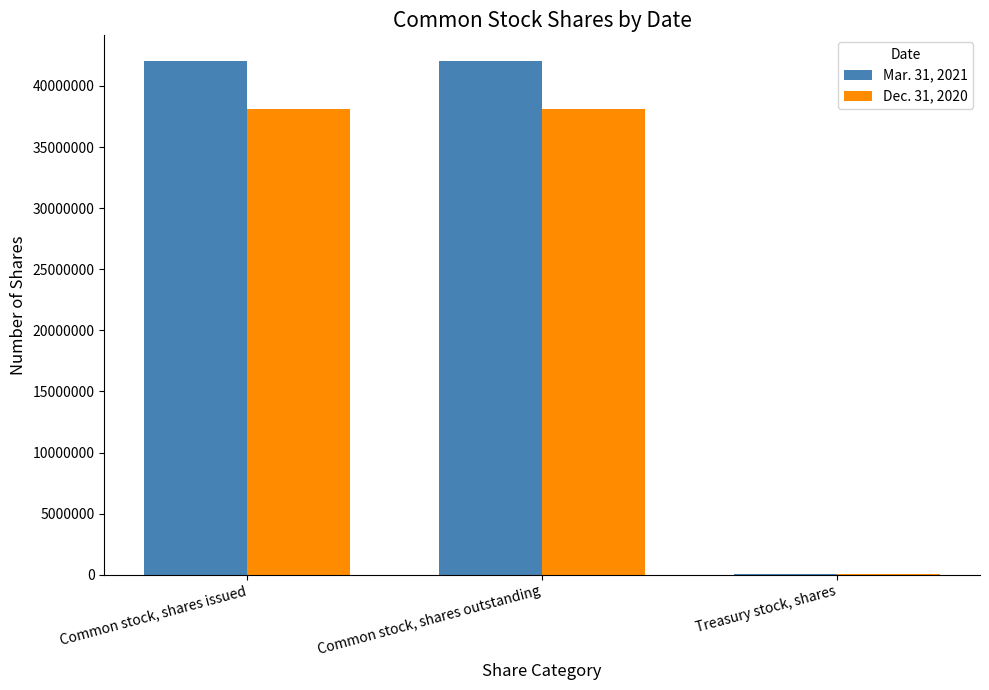

What is the average value of the Mar. 31, 2021 series?

28028427